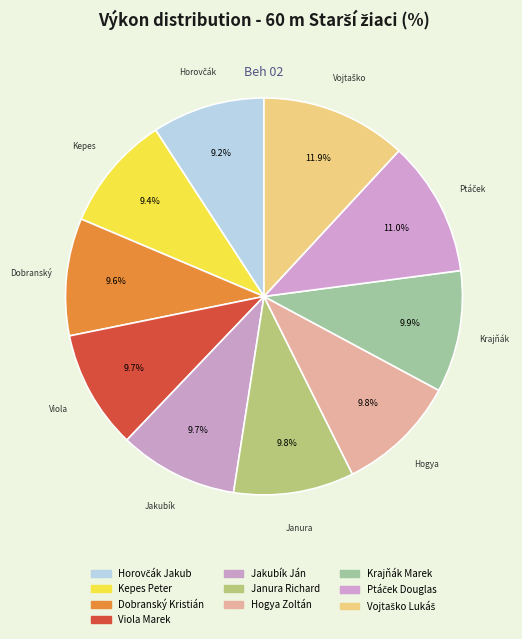

Rank the categories by value from lowest to highest.

Horovčák Jakub, Kepes Peter, Dobranský Kristián, Viola Marek, Jakubík Ján, Janura Richard, Hogya Zoltán, Krajňák Marek, Ptáček Douglas, Vojtaško Lukáš